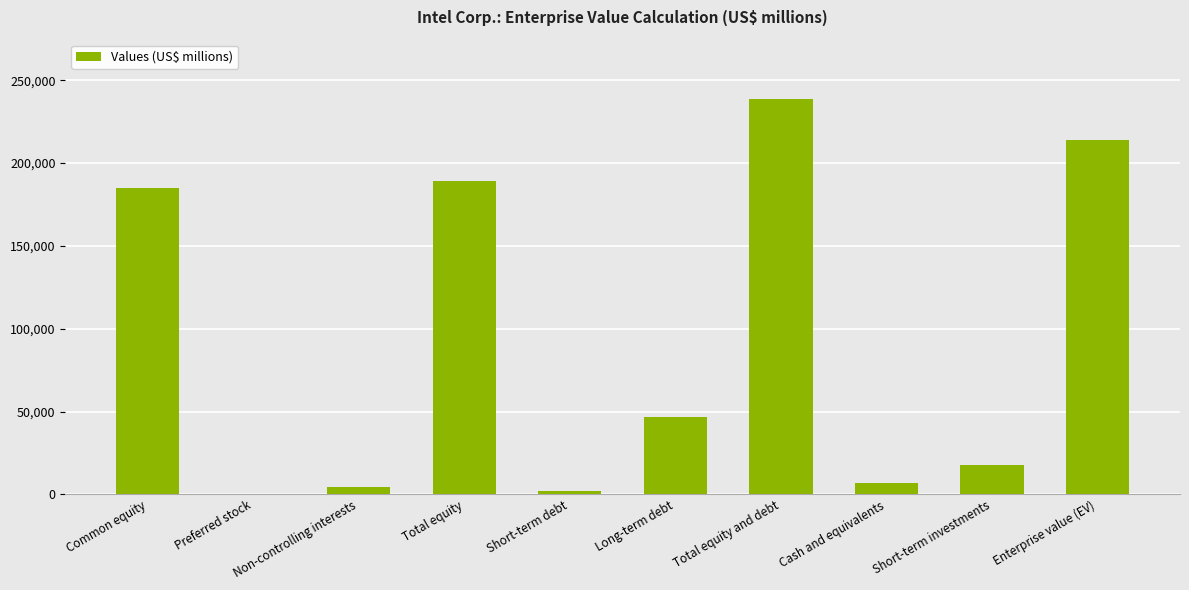

The value at Short-term investments is 17955. True or false?

True